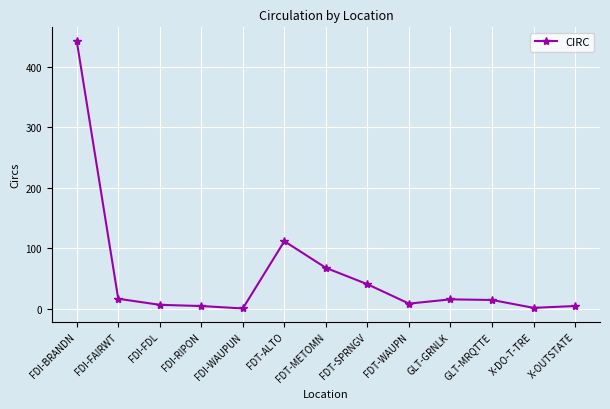

What is the minimum value shown in the chart?

1